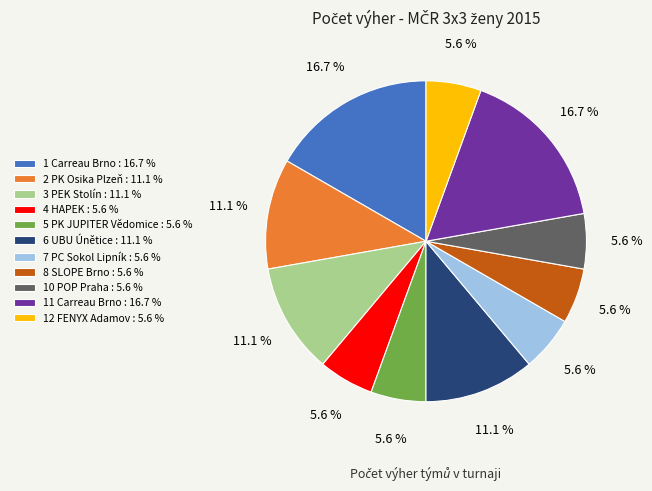

Combined, do 3 PEK Stolín : 11.1 % and 4 HAPEK : 5.6 % account for over 50%?

No